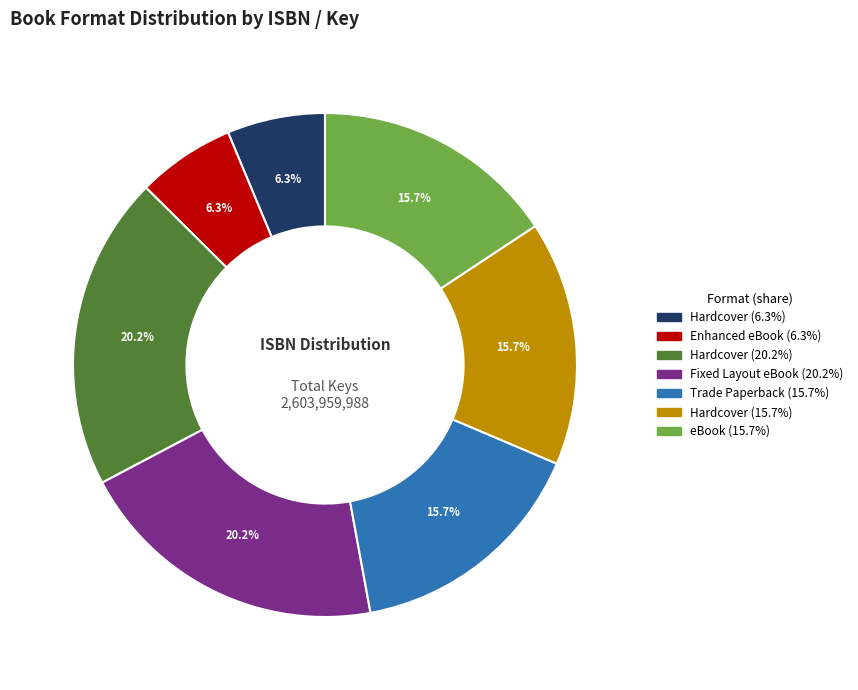

Is there any slice that represents more than half of the pie?

No